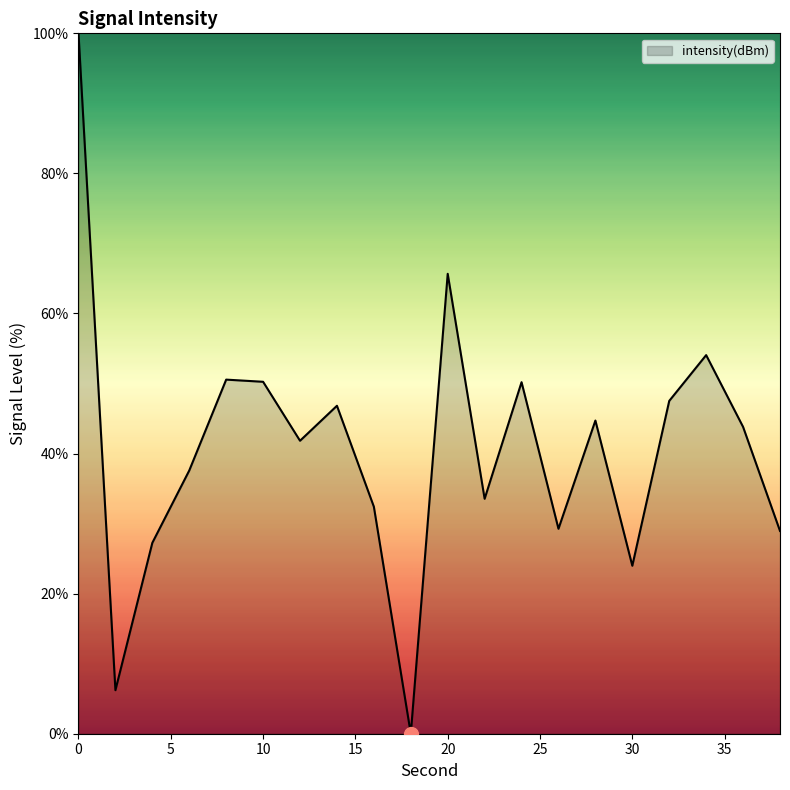

How many lines are shown in the chart?

1